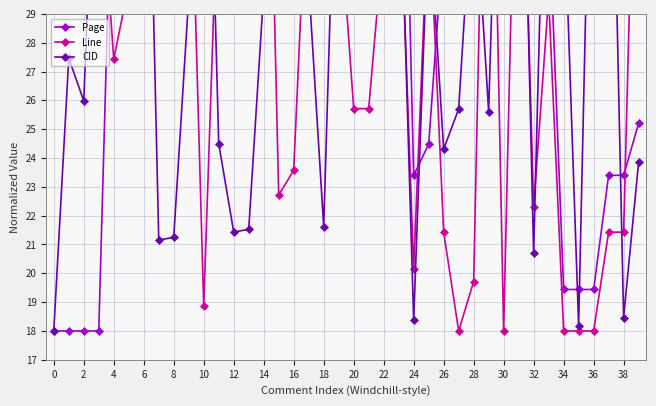

What is the value of the CID point at the 36th from the left?

18.2